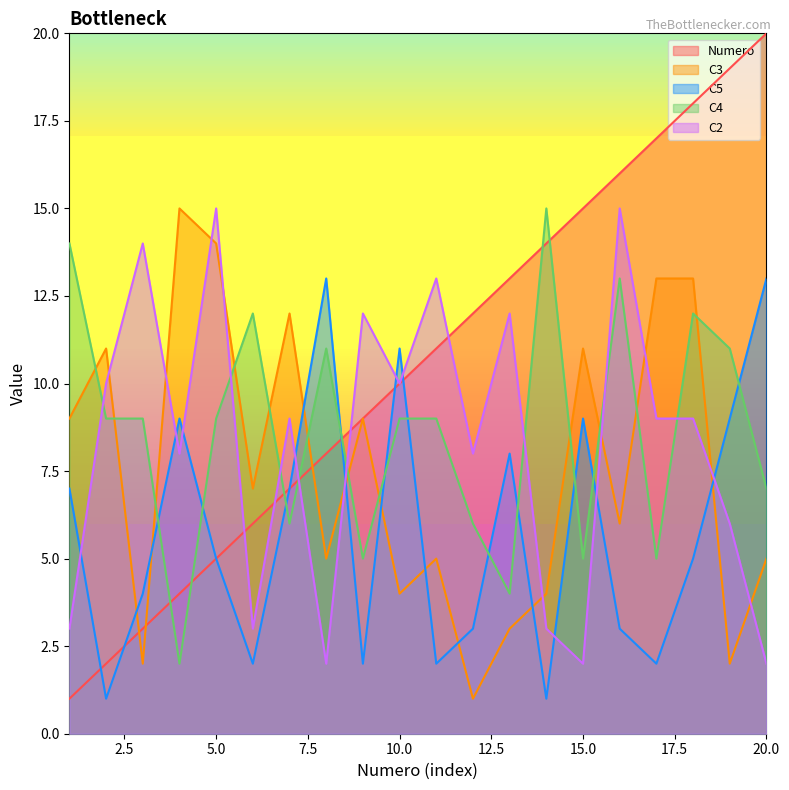

Where is the first local minimum for C4?

4